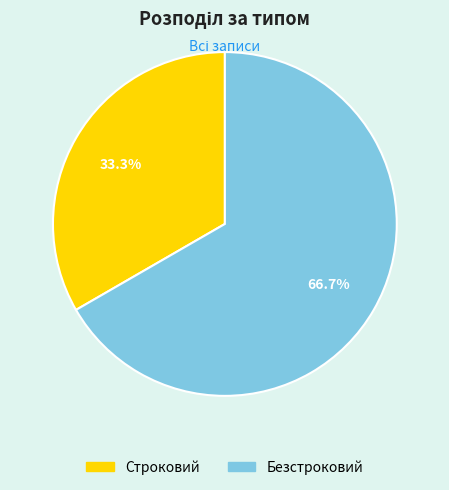

What percentage is the Безстроковий slice, to the nearest percent?

67%